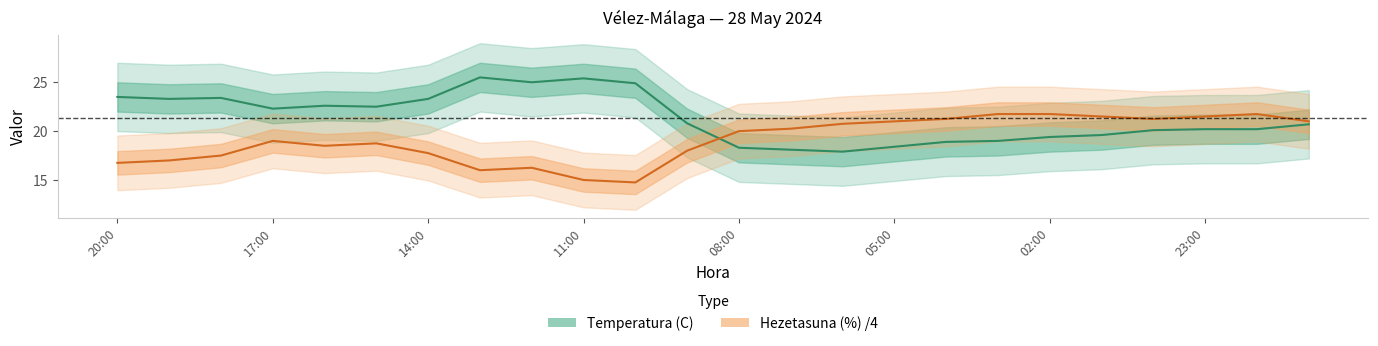

Between 00:00 and 10:00, which is larger?

10:00